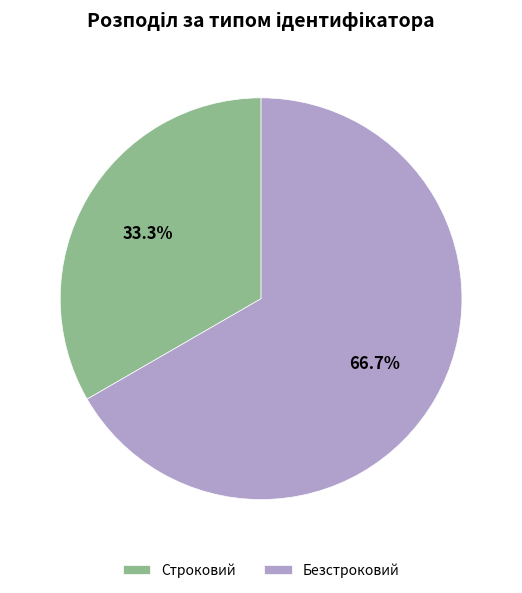

Does Строковий represent more than half of the total?

No